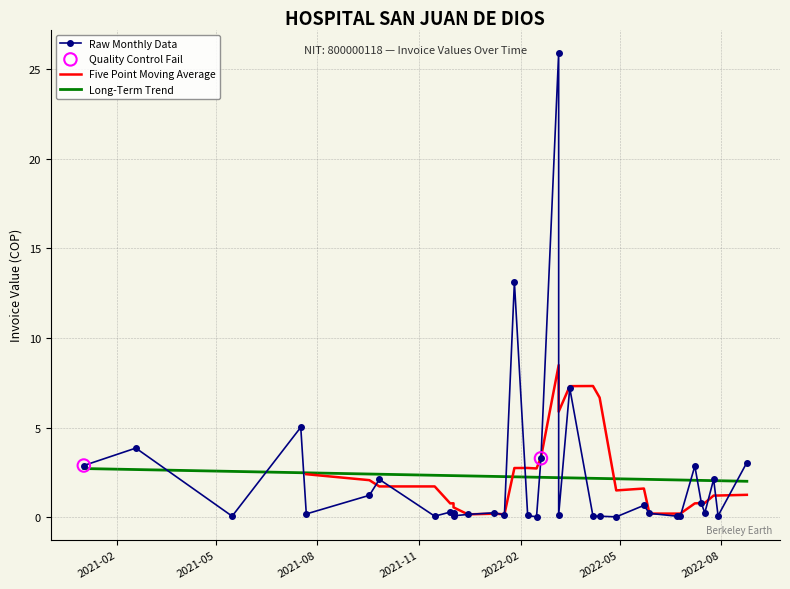

What is the change in value from 2021-09-26 to 2022-05-28?

-1.9